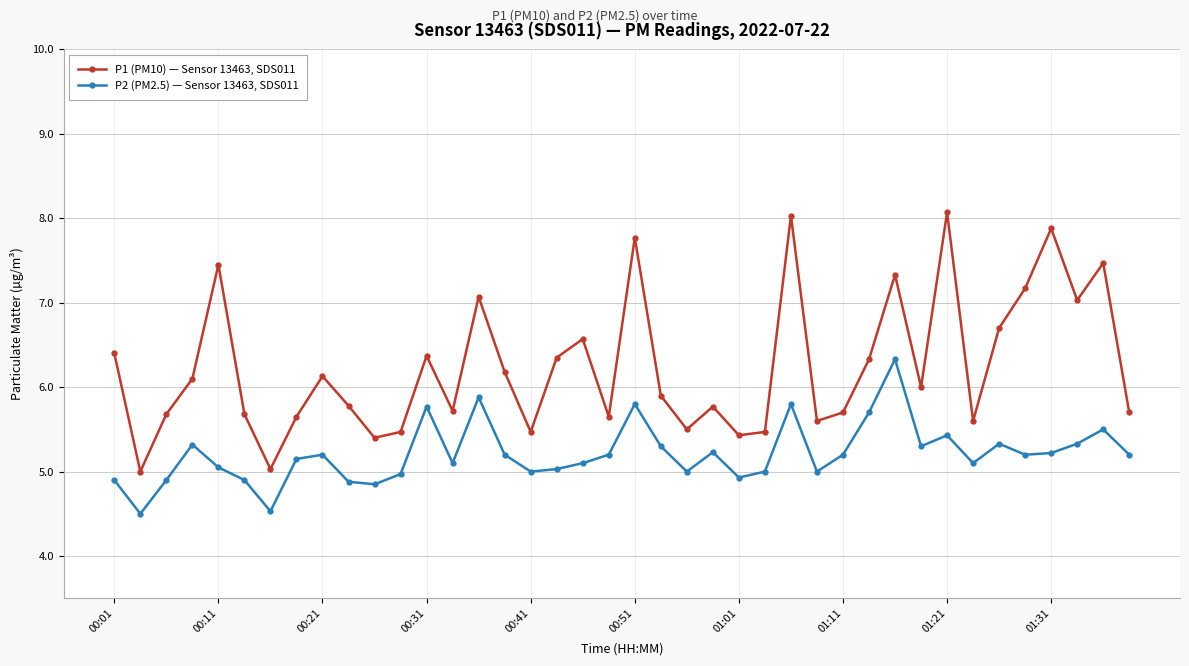

What is the average value of the P2 (PM2.5) — Sensor 13463, SDS011 series?

5.2